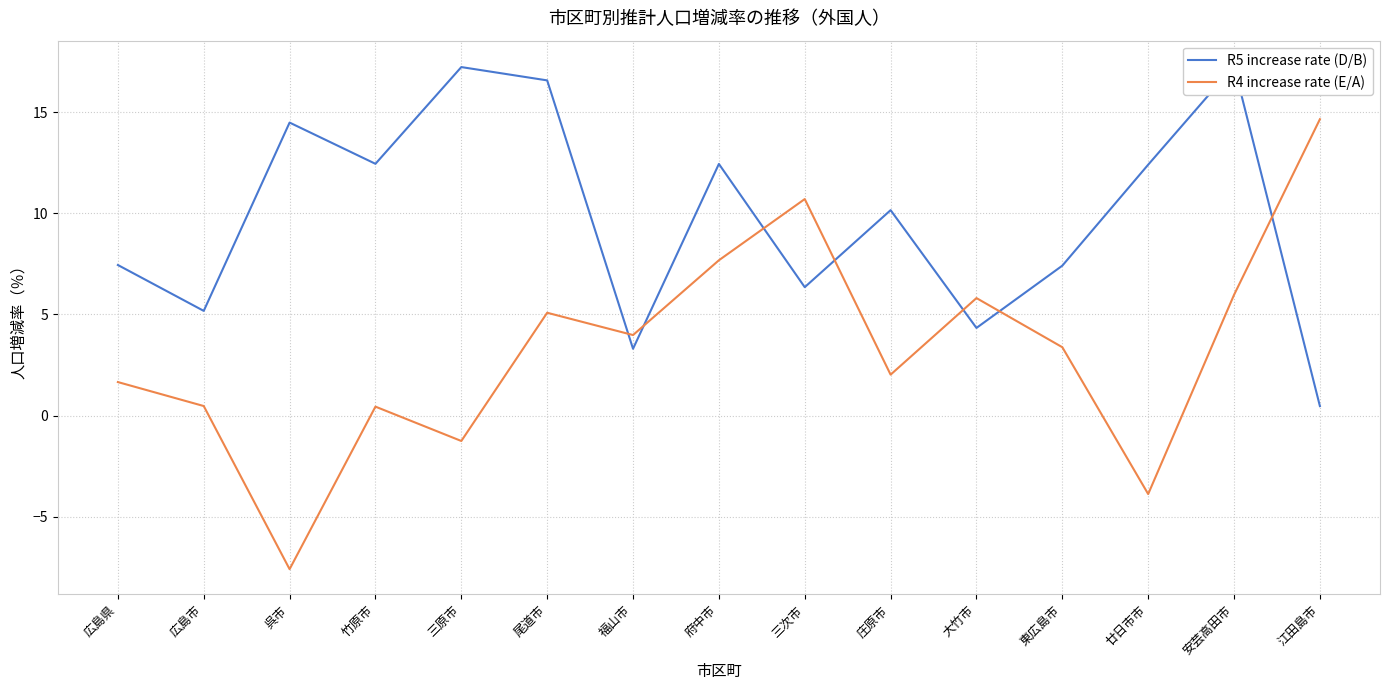

At which label does R5 increase rate (D/B) first exceed 10?

呉市